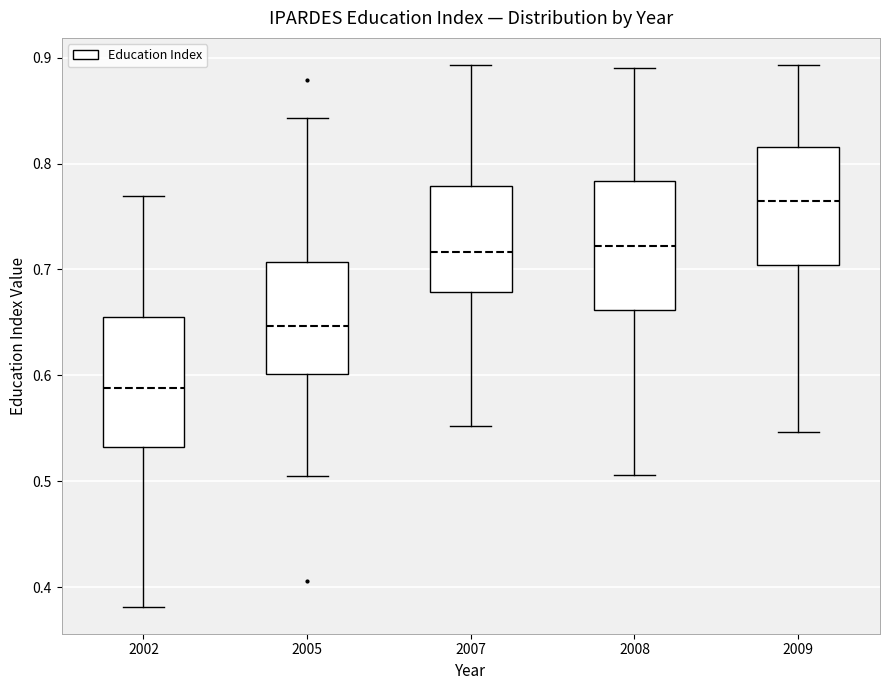

Which box has the highest median line?

2009